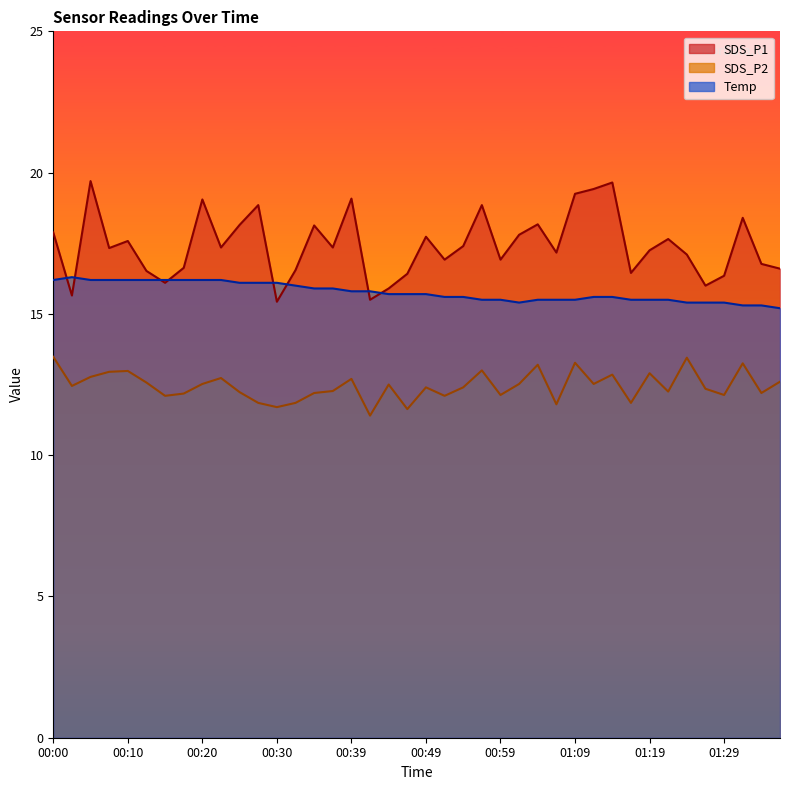

What is the value of the Temp point at the 21st from the left?

15.7